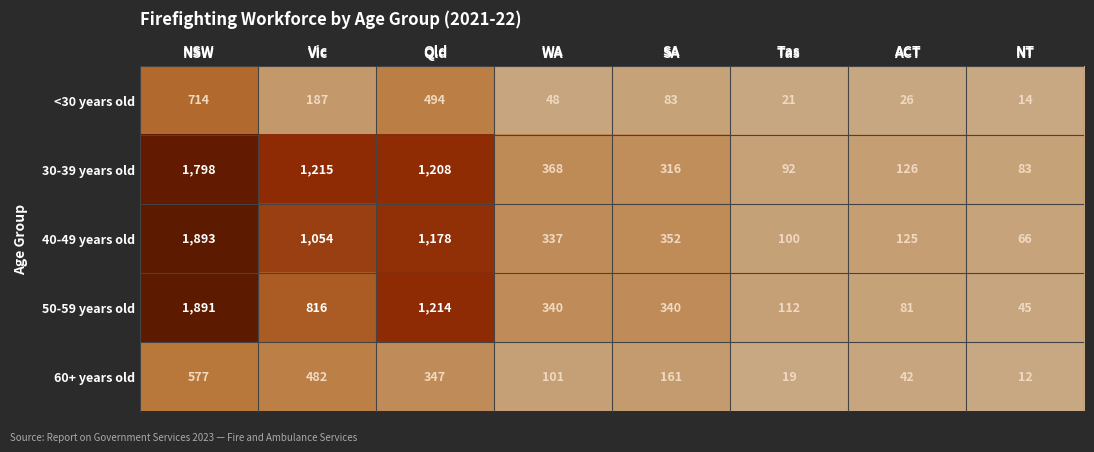

At how many categories does at least one series exceed 559?

3